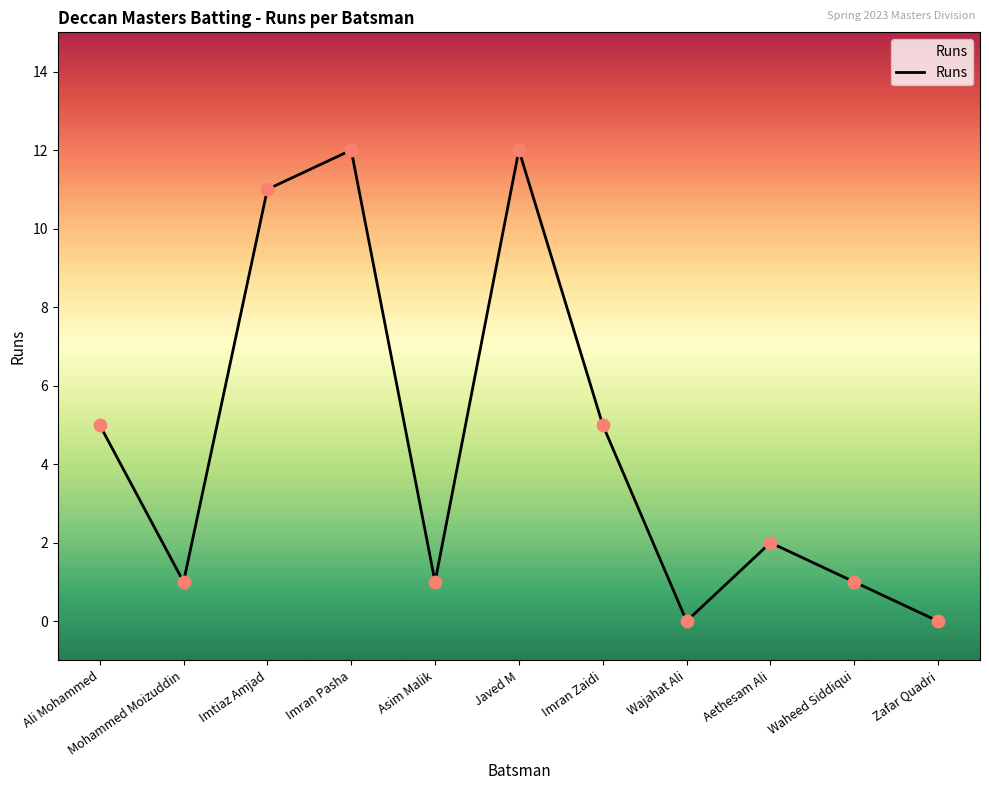

Between Asim Malik and Zafar Quadri, which is larger?

Asim Malik